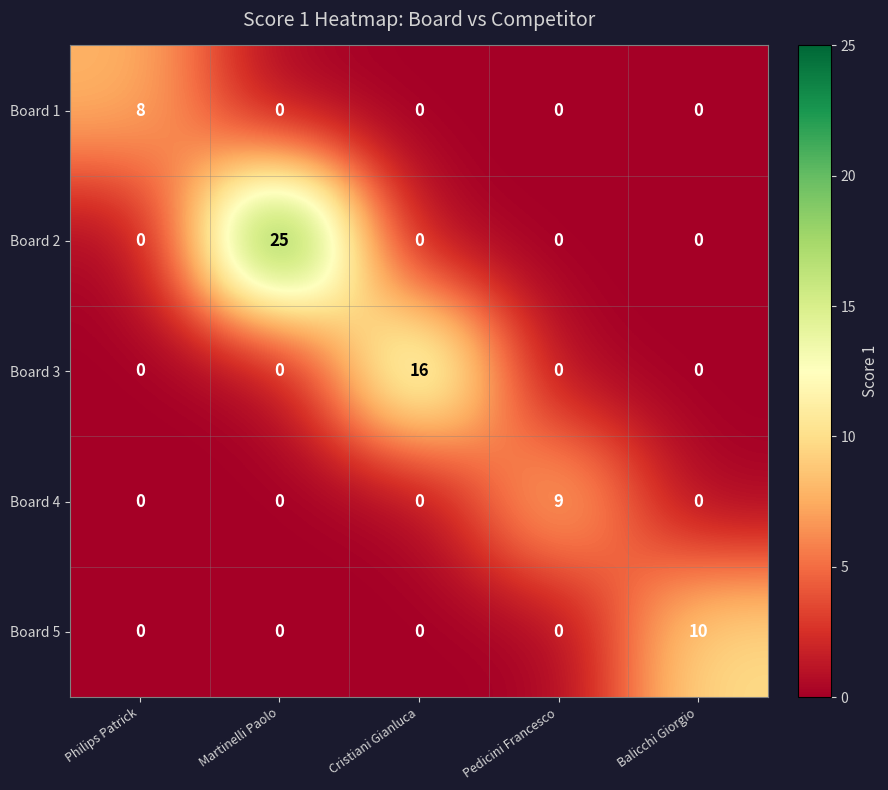

What is the total value across all series at Balicchi Giorgio?

10